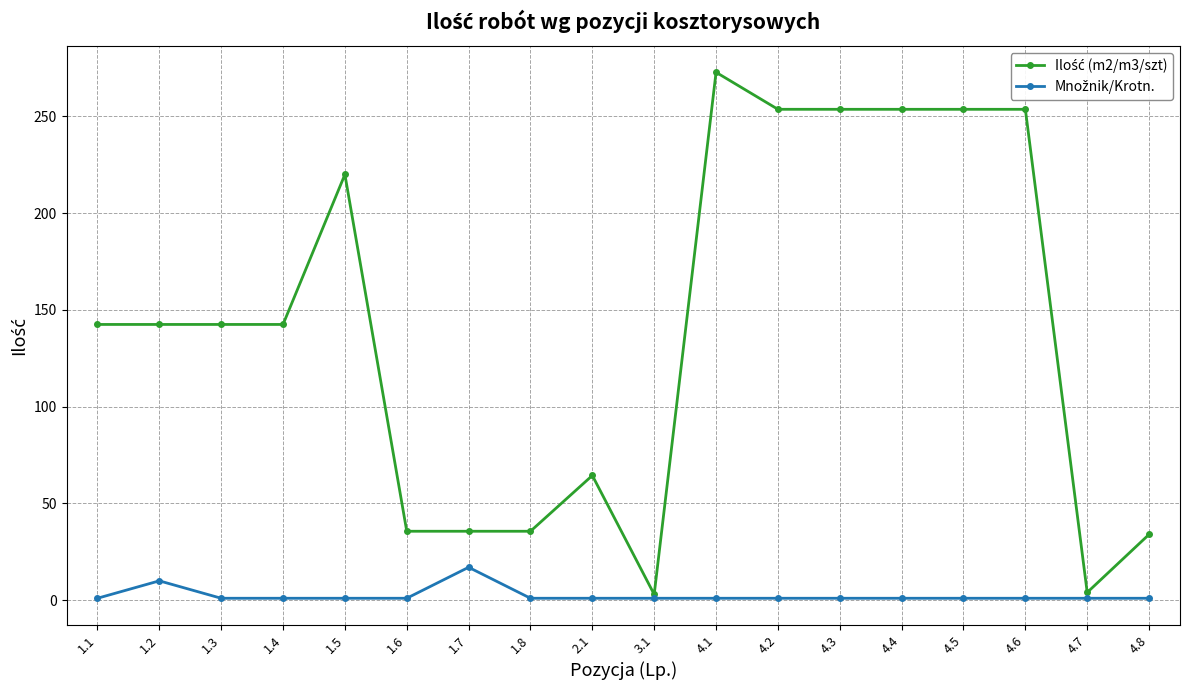

At how many categories does at least one series exceed 209?

7